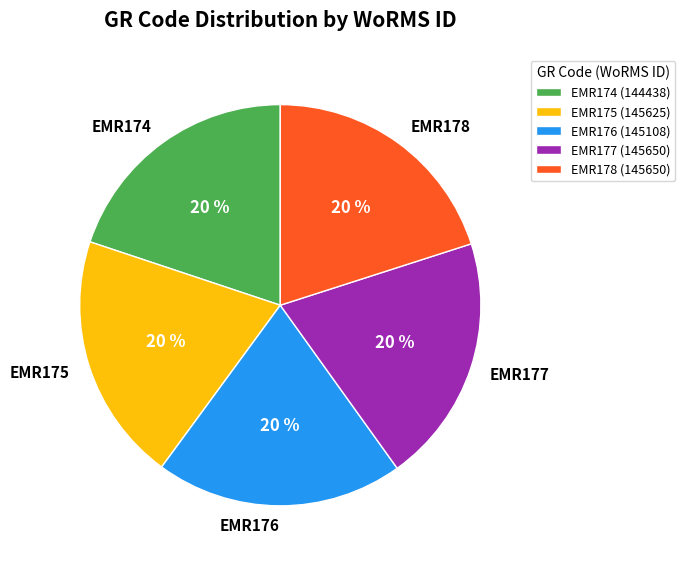

Count the number of slices in the pie.

5